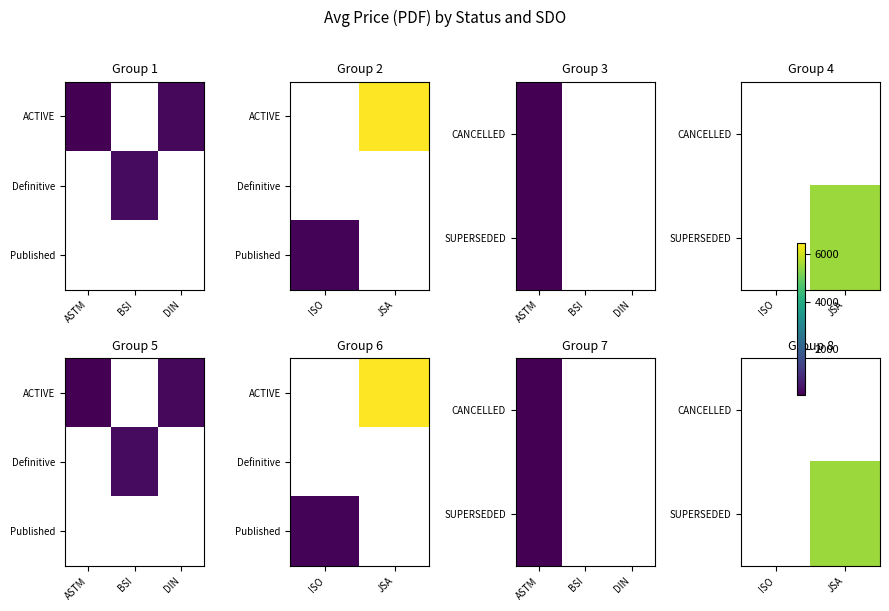

The SUPERSEDED series shows 2207.5 at JSA. True or false?

False